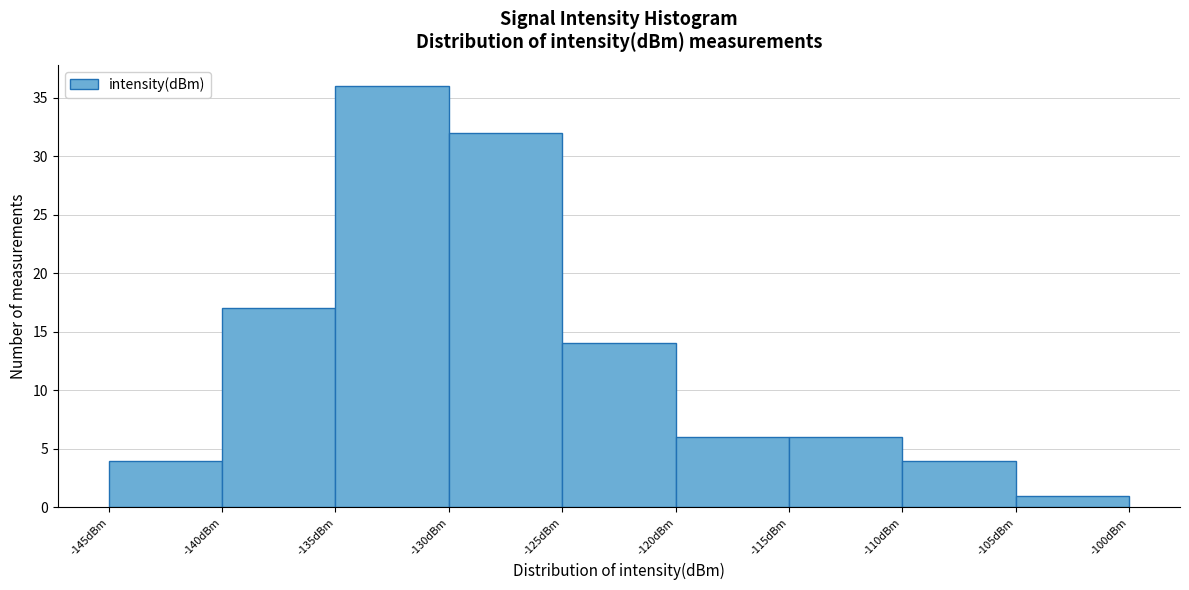

Which range on the x-axis has the tallest bar?

-135 to -130